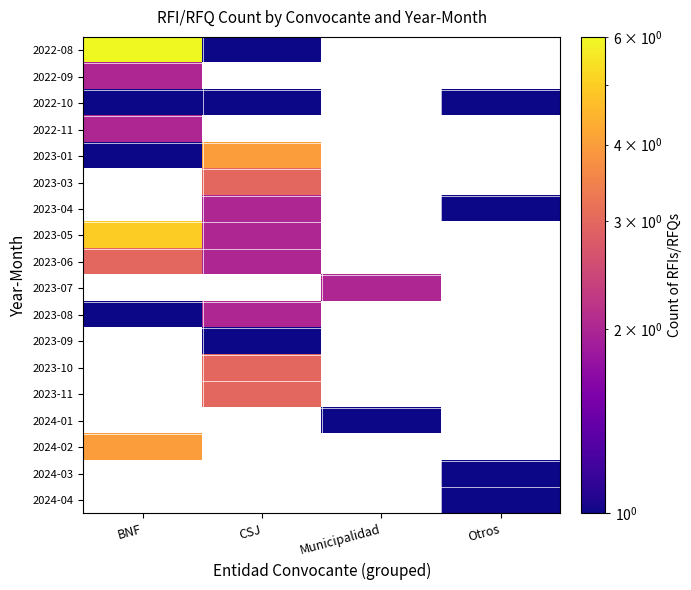

At how many categories does at least one series exceed 3?

2